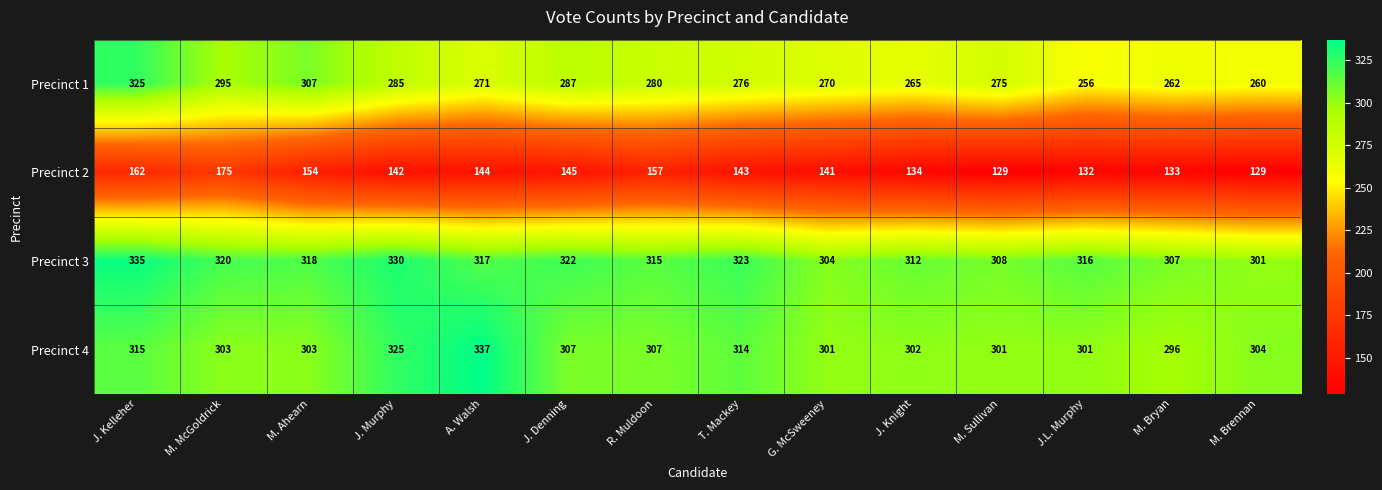

Between J. Knight and M. Brennan, which series saw the biggest shift?

Precinct 3